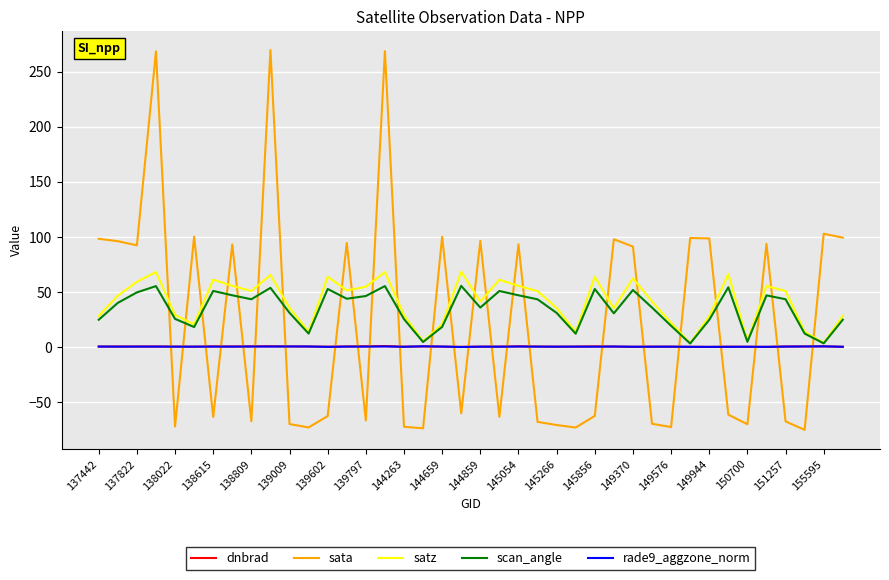

At how many categories does at least one series exceed 37?

30